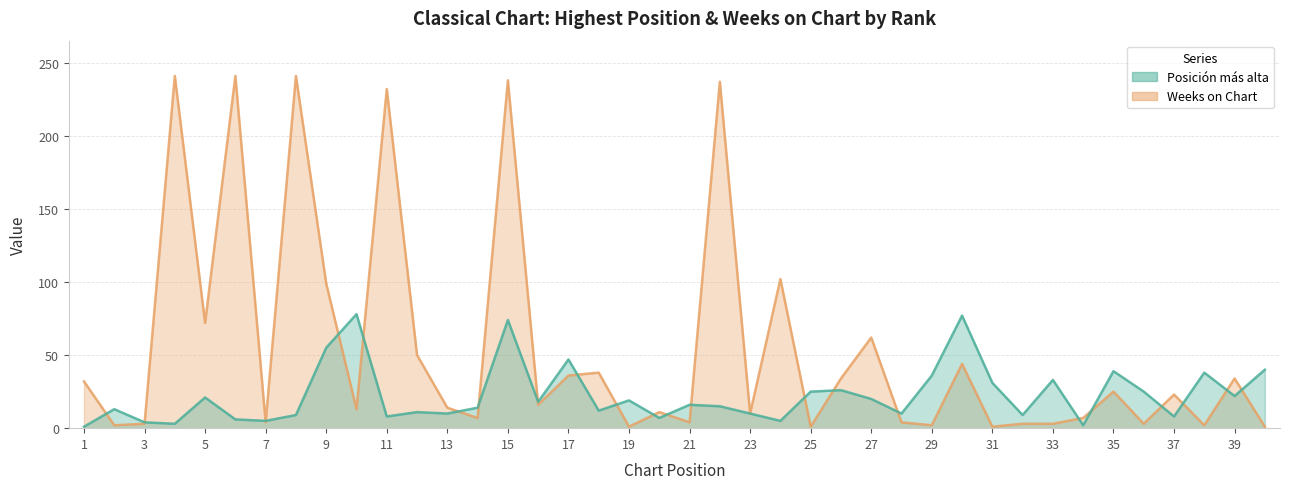

At 11, list the series in order from largest to smallest.

Weeks on Chart, Posición más alta